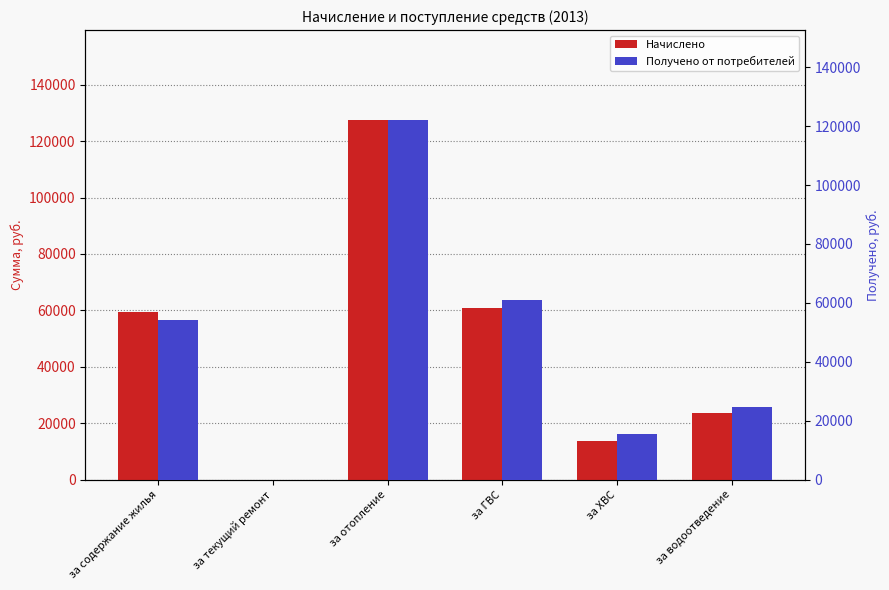

Which series has the largest total across all categories?

Начислено